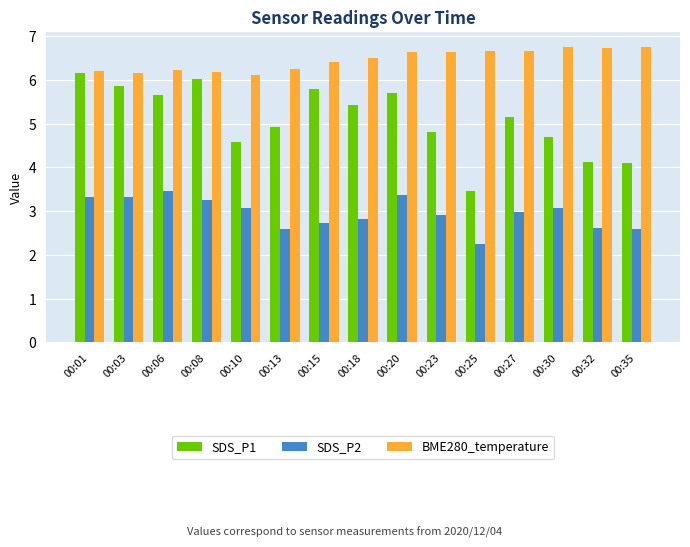

What are all the series names shown in the legend?

SDS_P1, SDS_P2, BME280_temperature